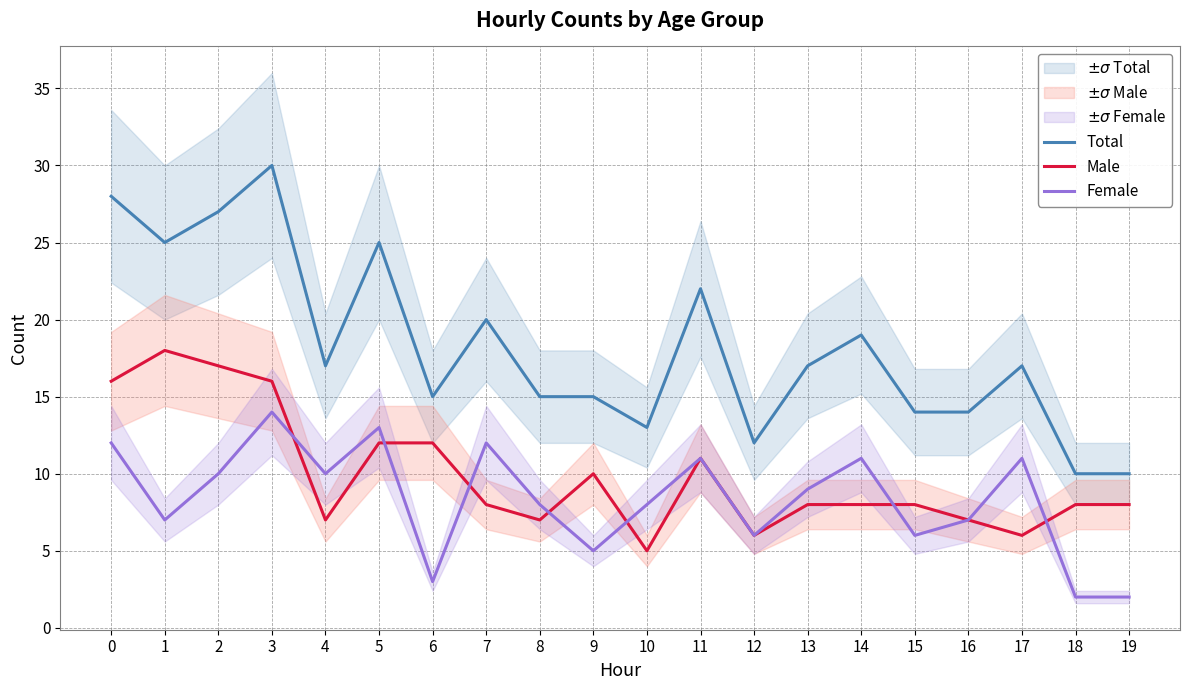

Where is the first local maximum for Male?

1